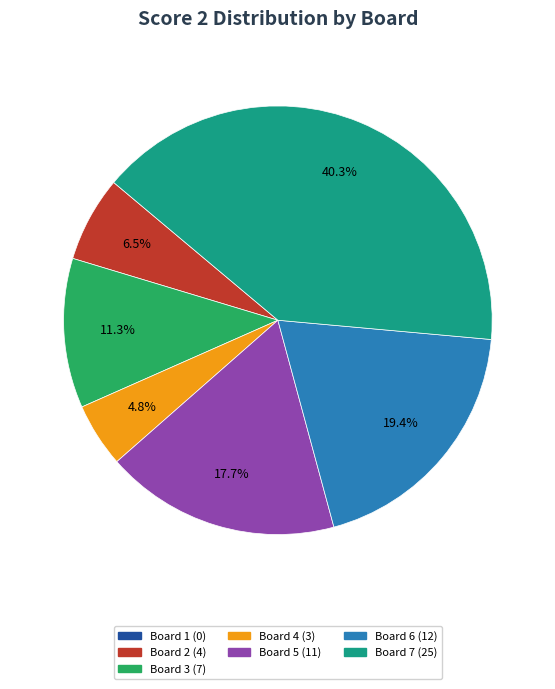

Is Board 7 the majority of the pie?

No